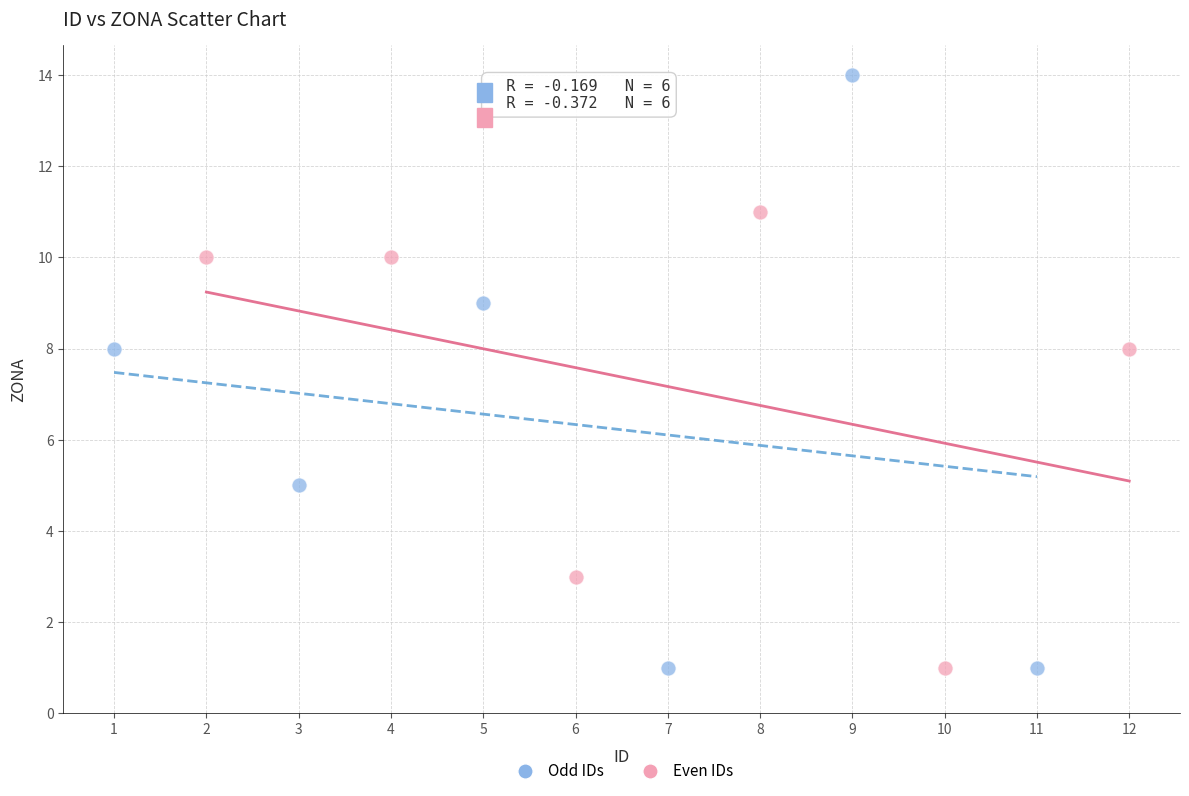

Which series has the largest Y range (max minus min)?

Odd IDs